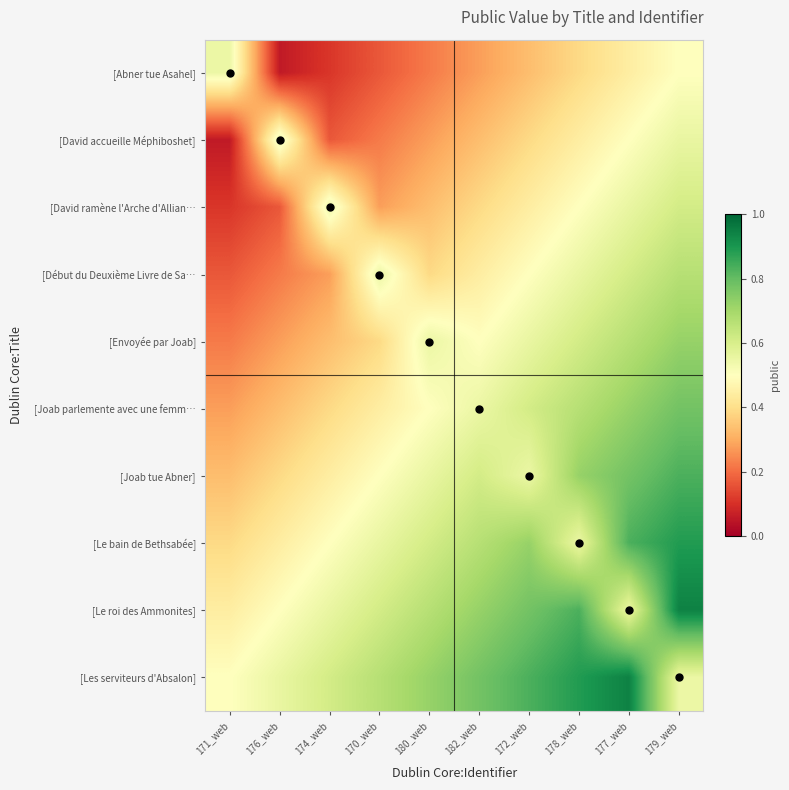

Rank the series by their maximum value, from lowest to highest.

[Abner tue Asahel], [David accueille Méphiboshet], [David ramène l'Arche d'Allian…, [Début du Deuxième Livre de Sa…, [Envoyée par Joab], [Joab parlemente avec une femm…, [Joab tue Abner], [Le bain de Bethsabée], [Le roi des Ammonites], [Les serviteurs d'Absalon]